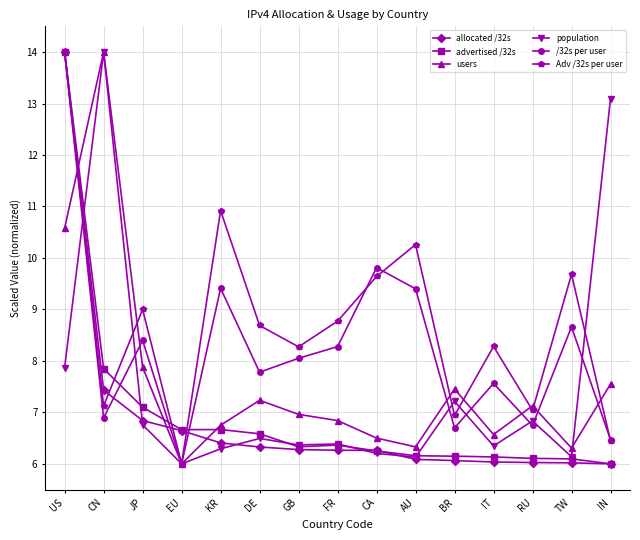

At which label does allocated /32s reach its peak?

US